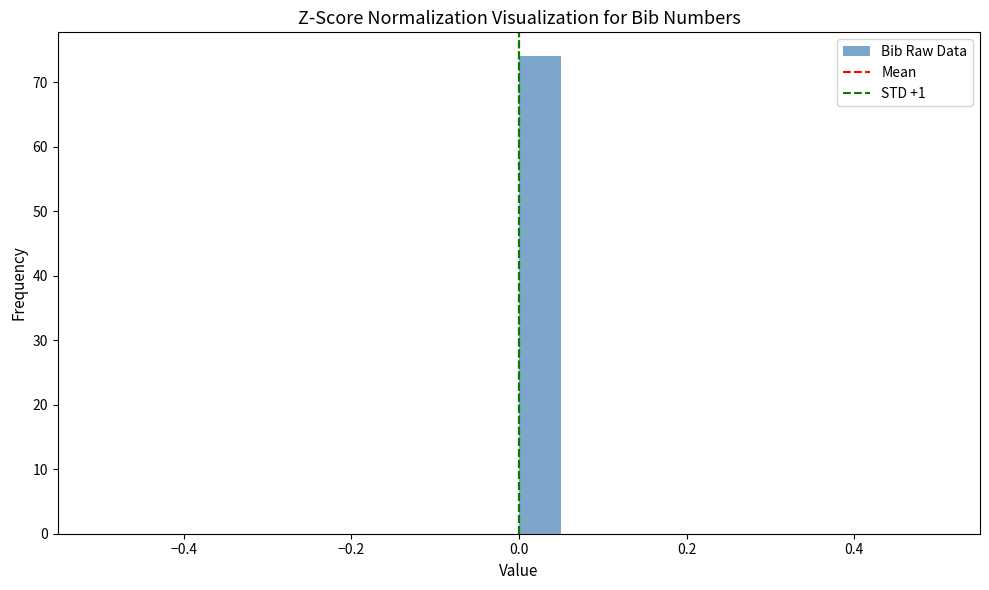

Read against the x-axis, roughly where is the centre of the tallest bar?

0.02